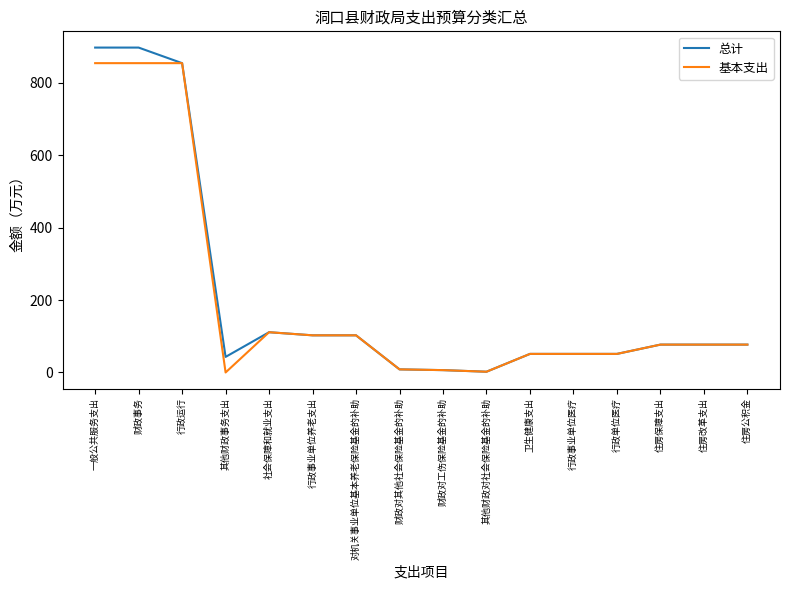

Is this an area chart (filled region under the line)?

No